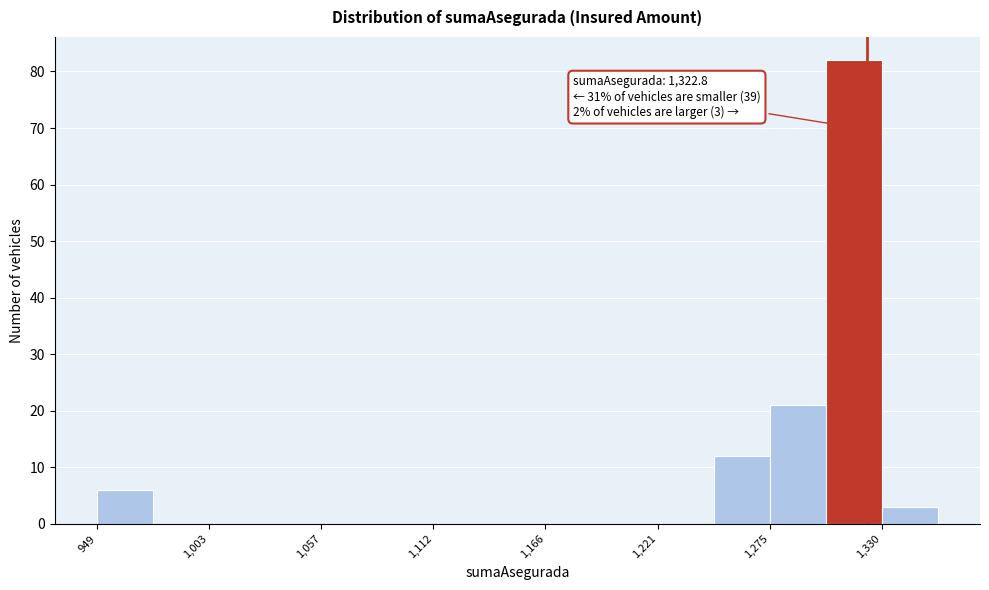

Read against the x-axis, roughly where is the centre of the tallest bar?

1320